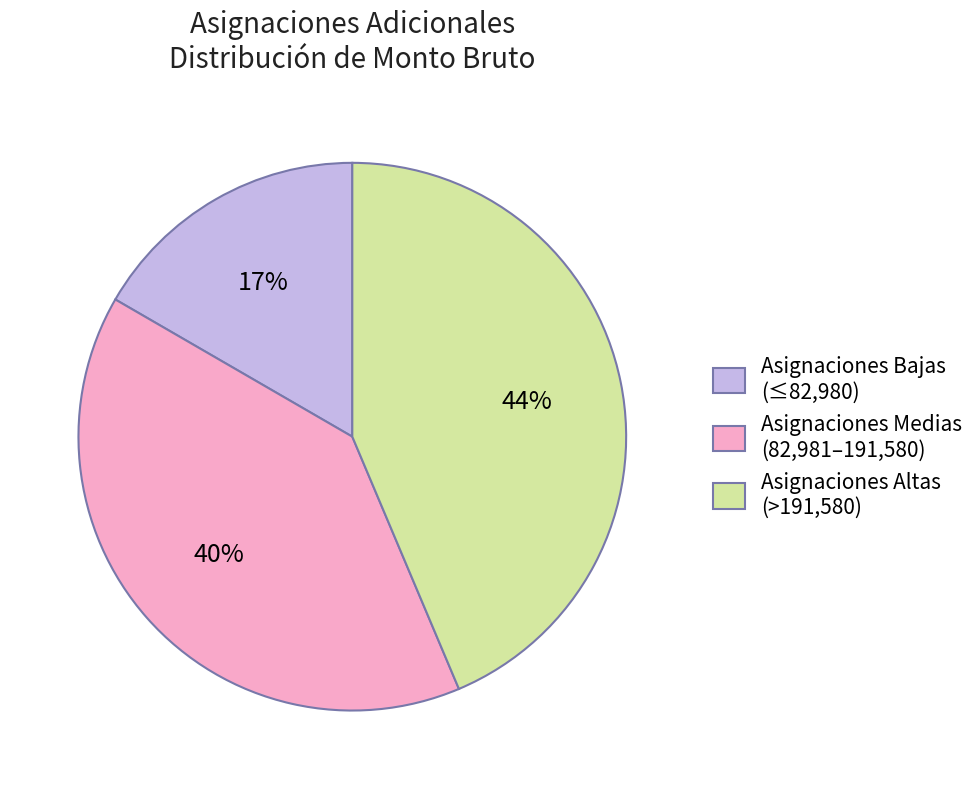

The Asignaciones Medias (82,981–191,580) slice represents 53% of the pie. True or false?

False